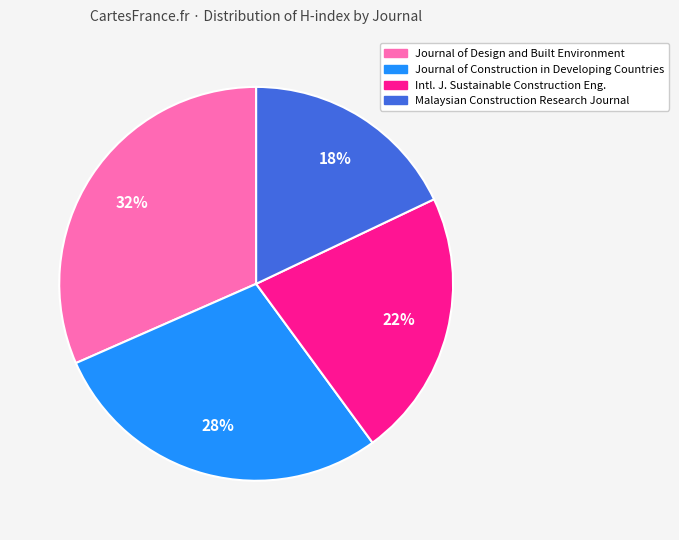

To the nearest percent, what is the average slice percentage?

25%